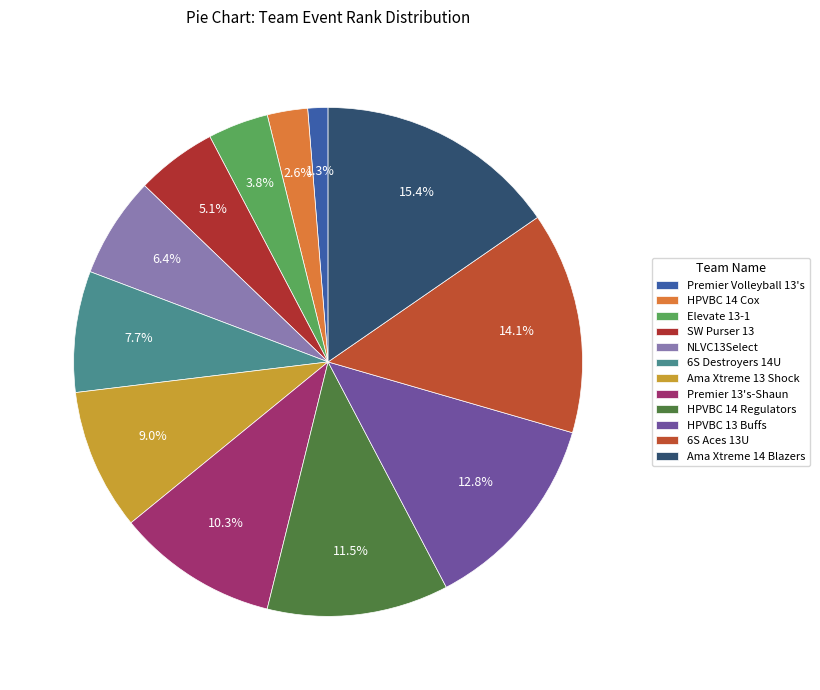

Is SW Purser 13 the majority of the pie?

No